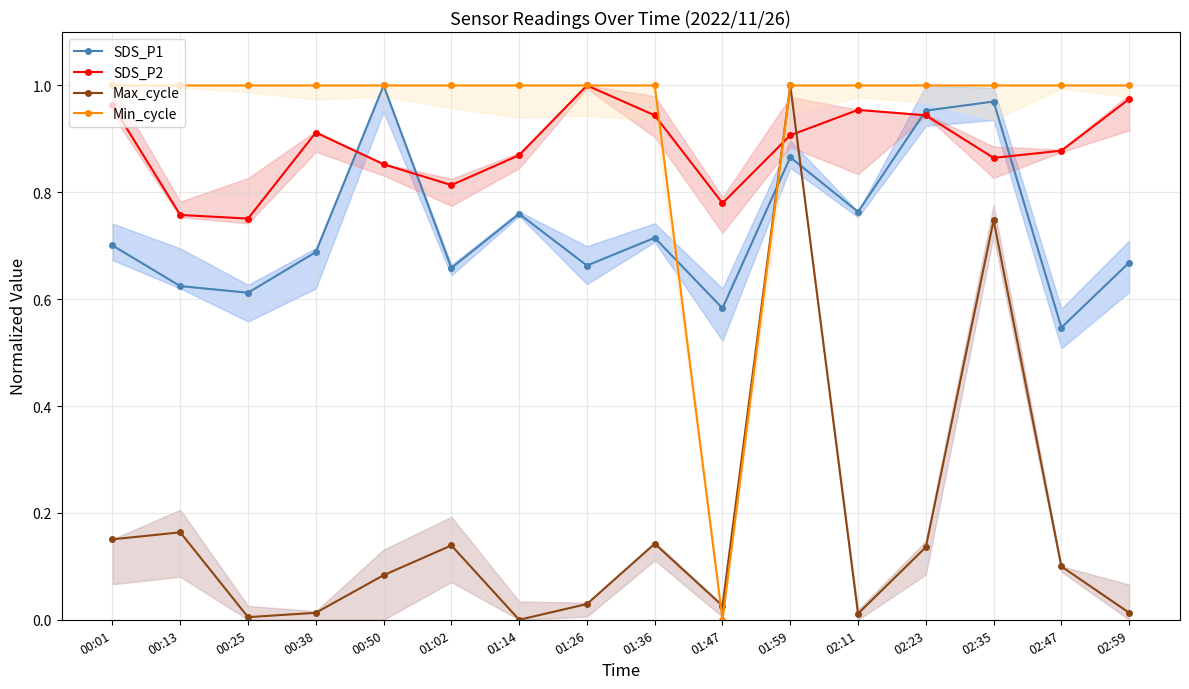

Which has a higher value, 01:36 or 00:25?

01:36